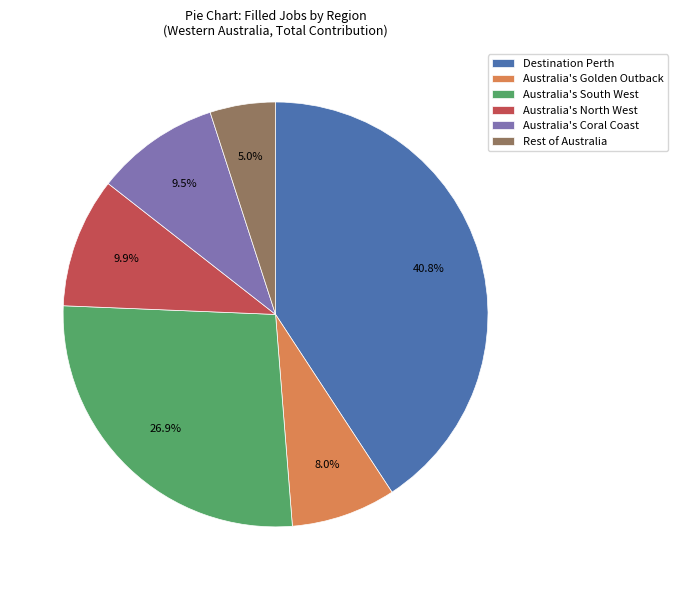

Approximately how many times larger is the value at Destination Perth compared to Australia's South West?

1.5